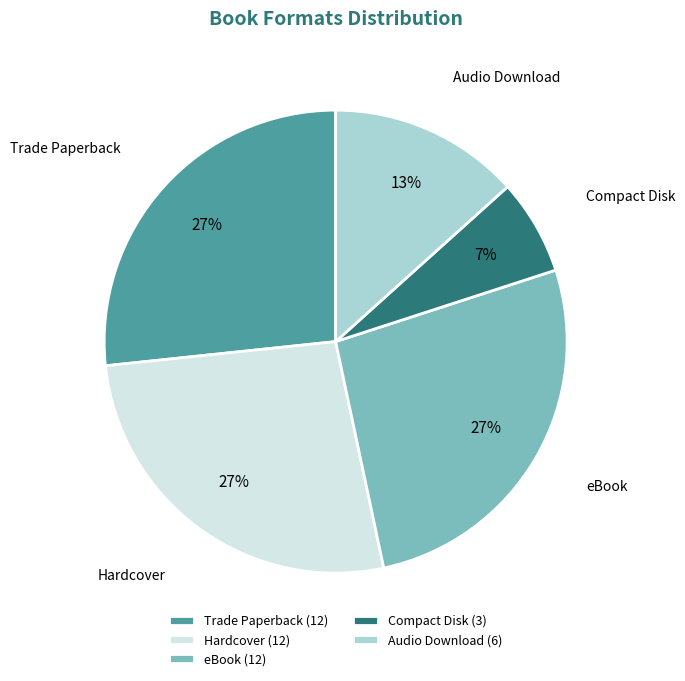

How many slices are in this pie chart?

5